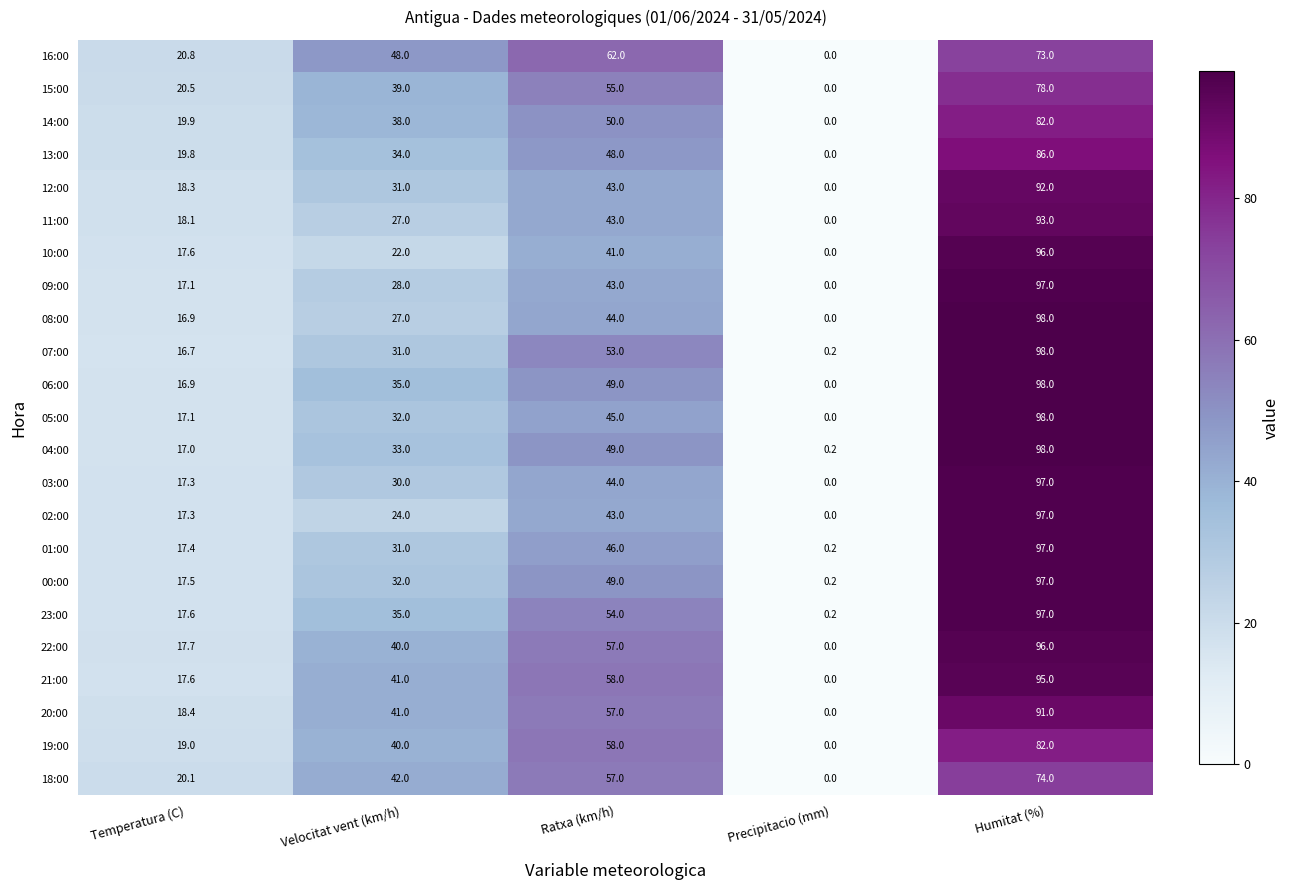

Where is 07:00 nearest to the value 49?

Ratxa (km/h)